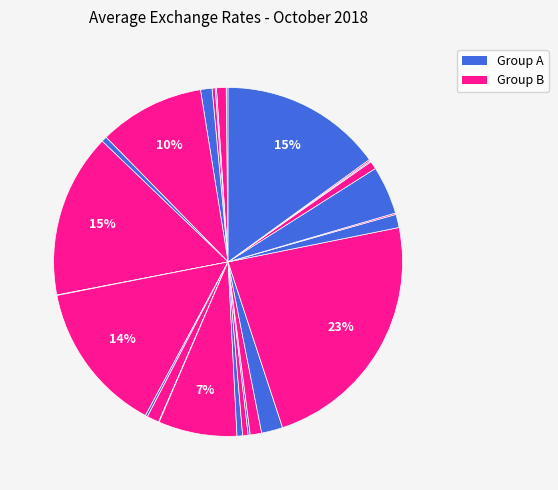

Which category has the smallest portion of the pie?

KUWAIT